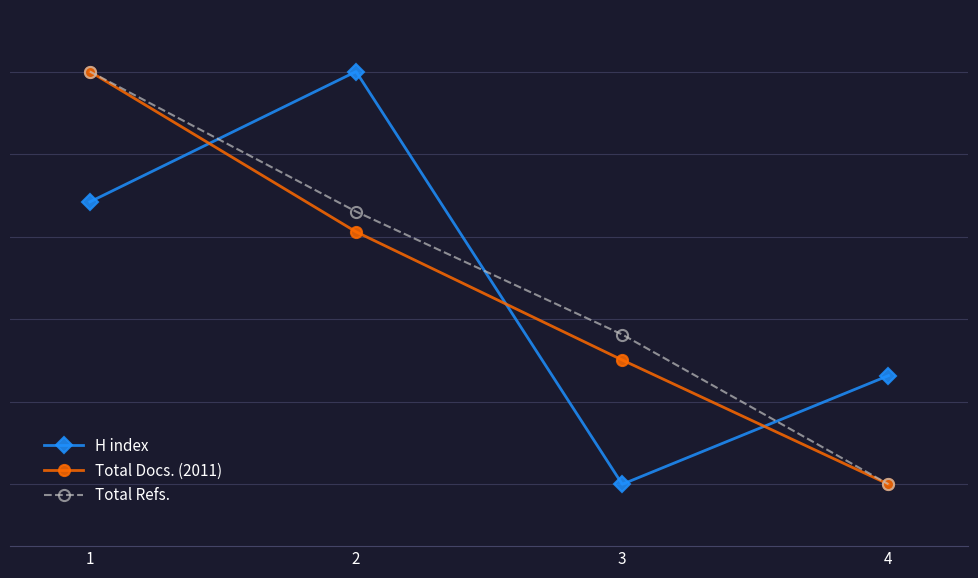

At how many categories does at least one series exceed 0?

4